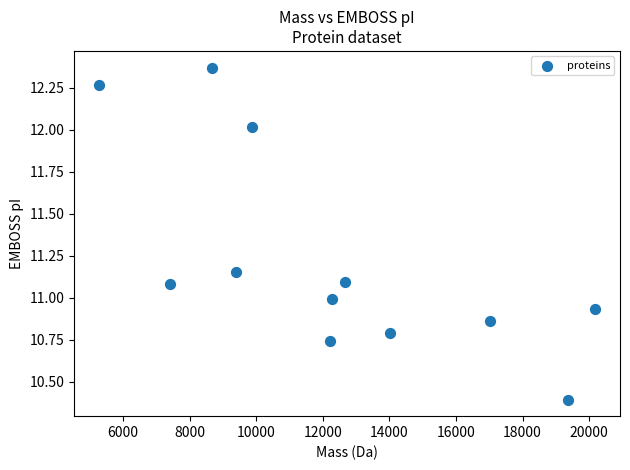

What is the range of X values (max minus min)?

14911.8